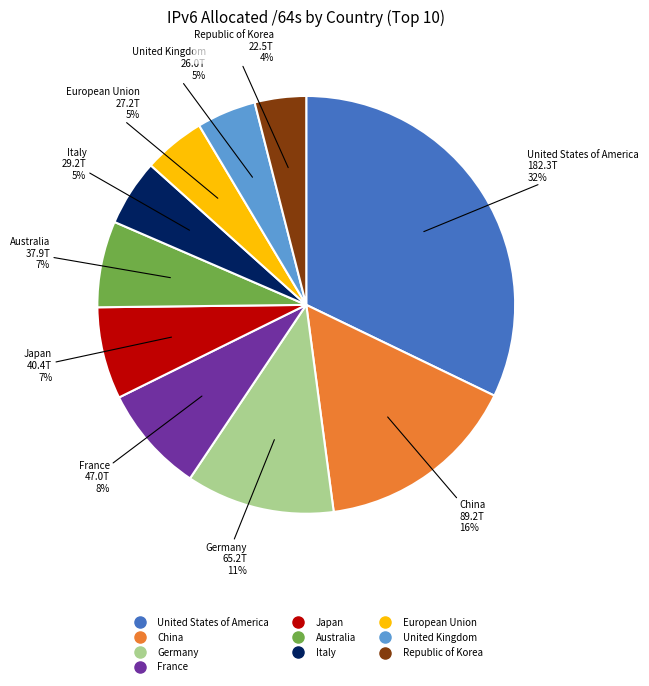

Count the number of slices in the pie.

10